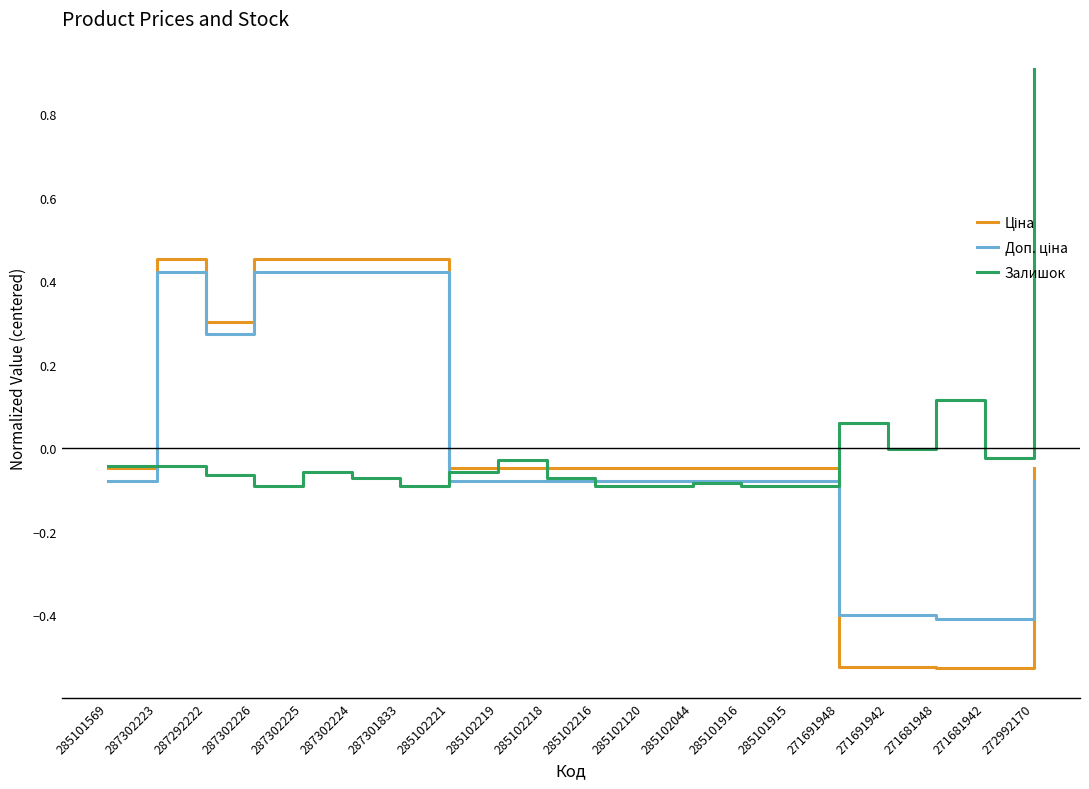

What is the maximum value shown in the chart?

0.9